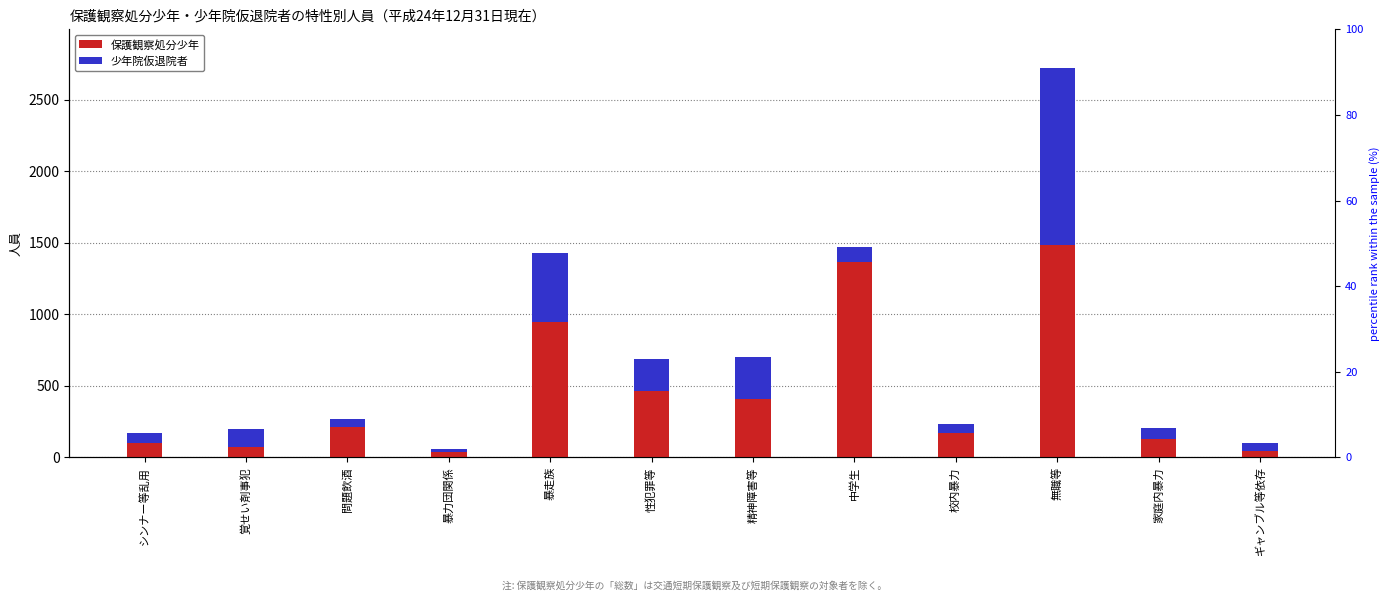

List the series in order of their overall mean, highest first.

保護観察処分少年, 少年院仮退院者